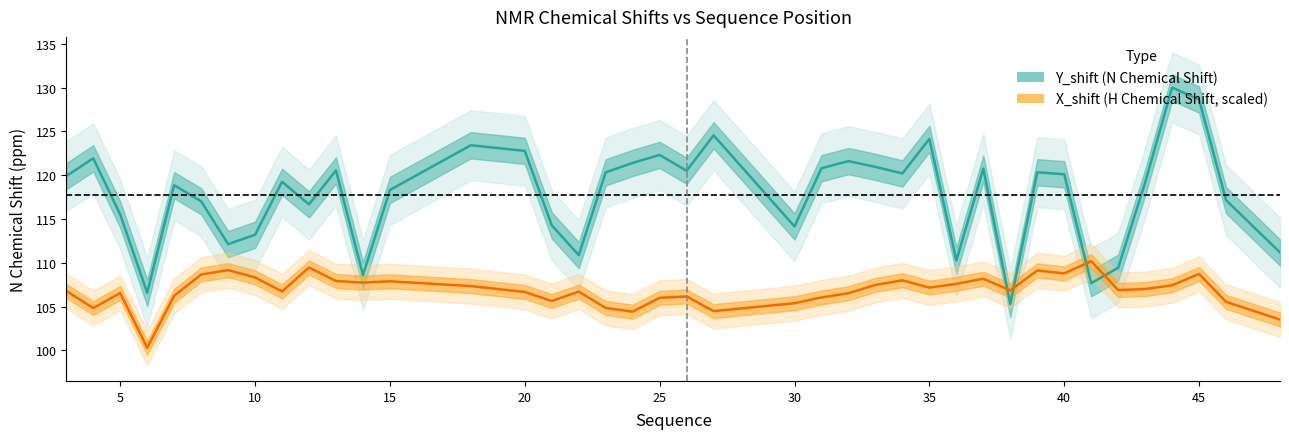

What are all the series names shown in the legend?

Y_shift, X_shift